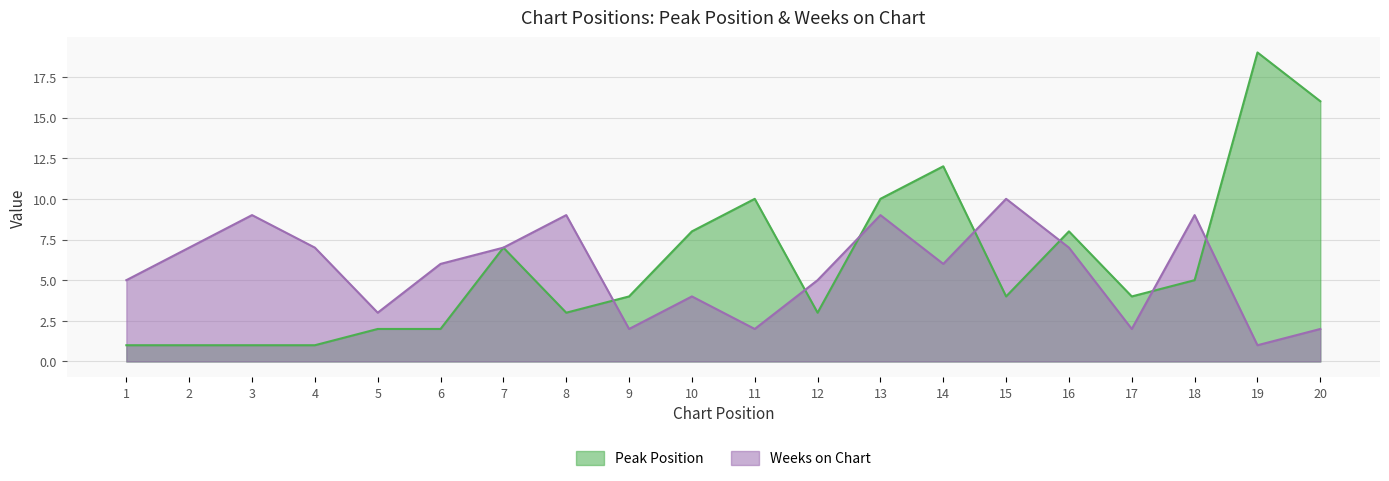

Rank the categories by Peak Position value from highest to lowest.

19, 20, 14, 11, 13, 10, 16, 7, 18, 9, 15, 17, 8, 12, 5, 6, 1, 2, 3, 4